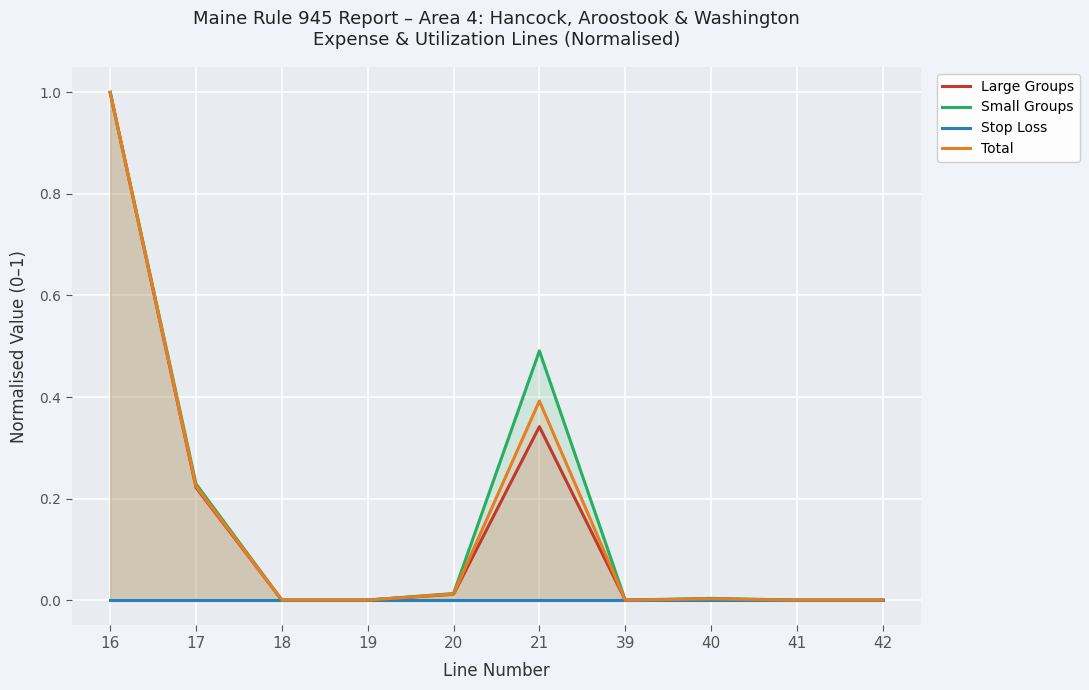

True or false: Large Groups and Stop Loss cross at least once.

False